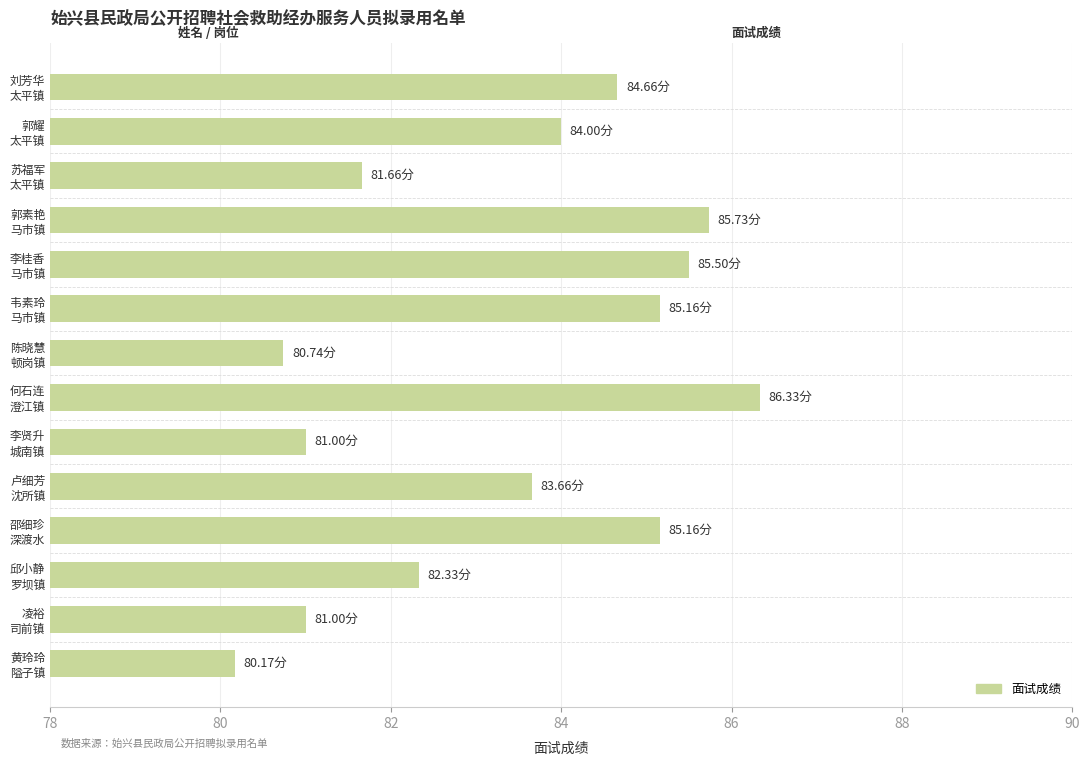

What is the average value?

83.4